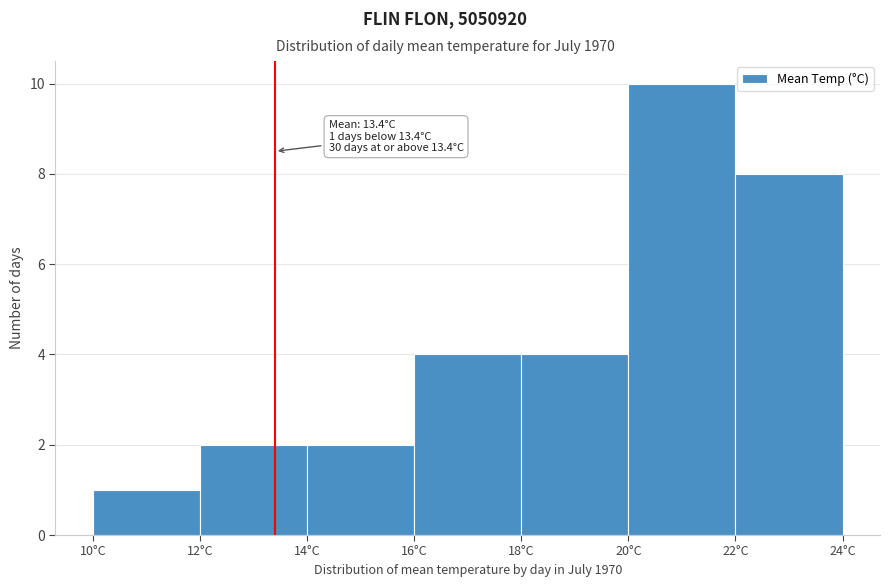

Over which range of the x-axis is the bar tallest?

20 to 22